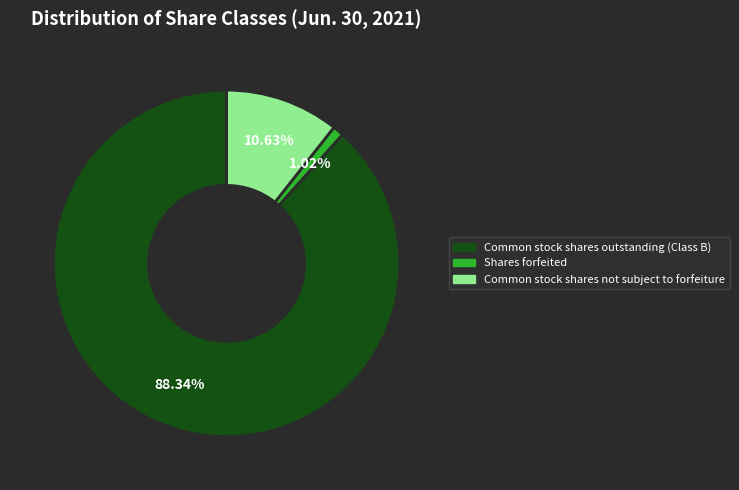

To the nearest percent, what portion does Common stock shares outstanding (Class B) represent?

88%